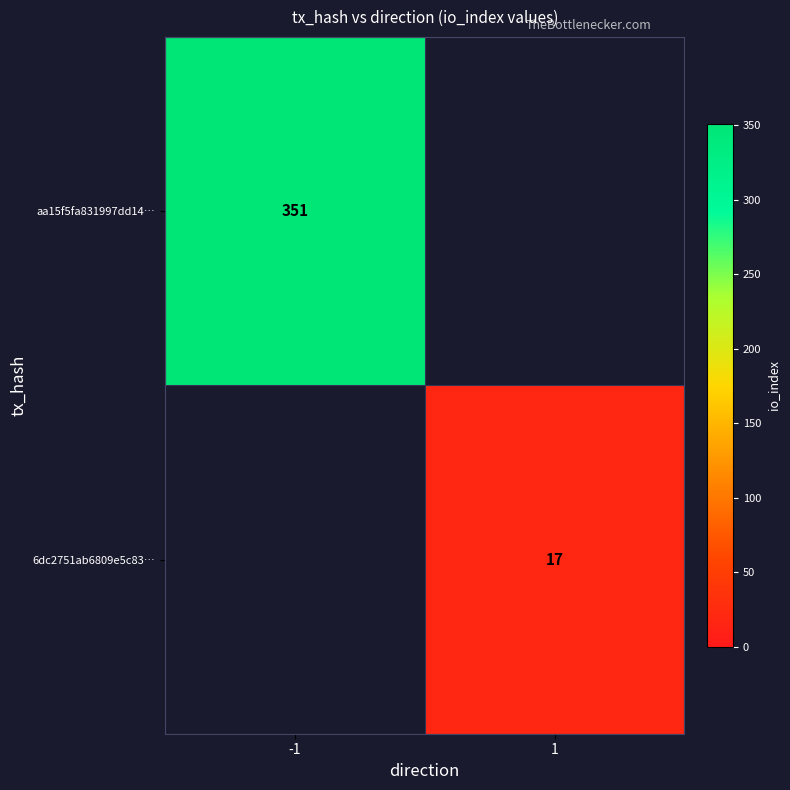

True or false: 6dc2751ab6809e5c83… has a value of 6 at 1.

False